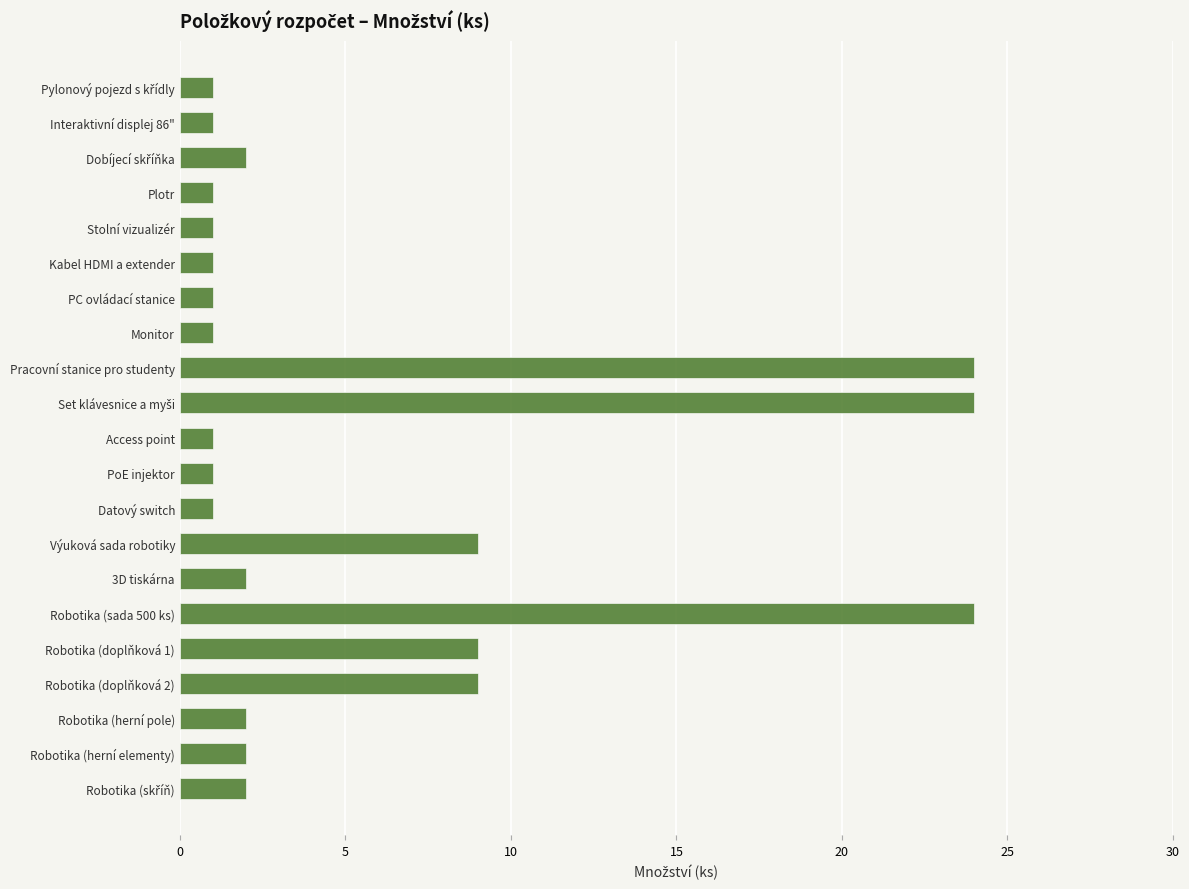

Approximately how many times larger is the value at Kabel HDMI a extender compared to Plotr?

1.0